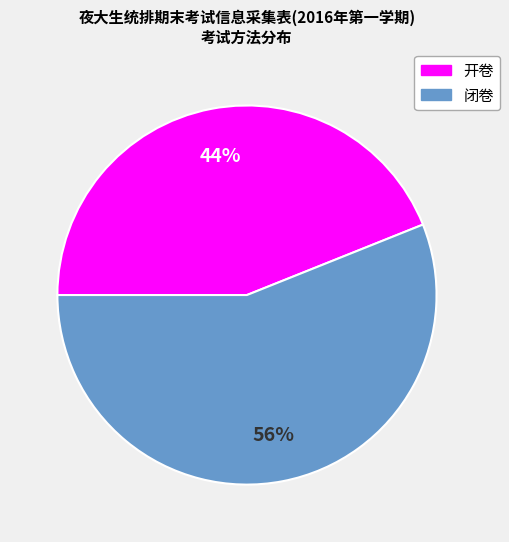

To the nearest percent, what percentage of the pie is 闭卷?

56%